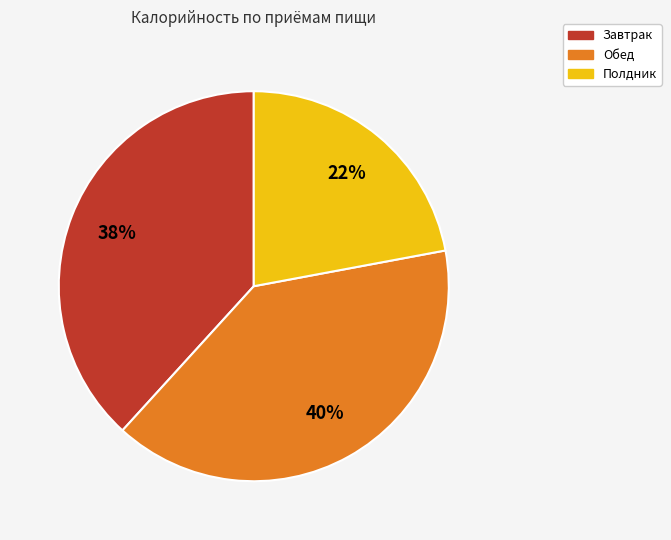

Combined, do Обед and Завтрак account for over 50%?

Yes